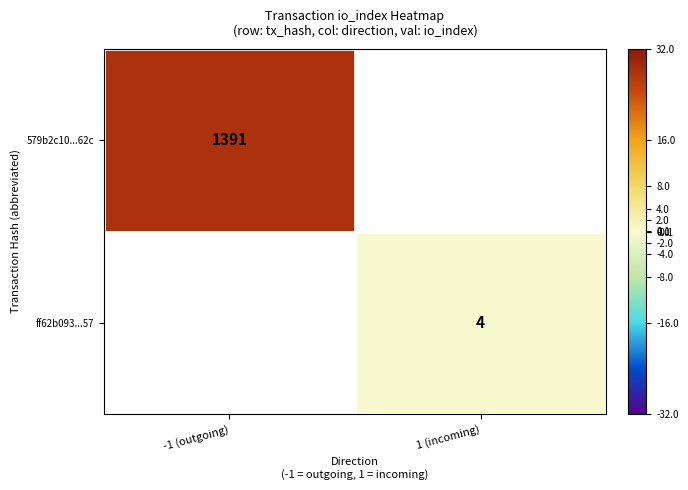

The ff62b093...57 series shows 4 at 1 (incoming). True or false?

True